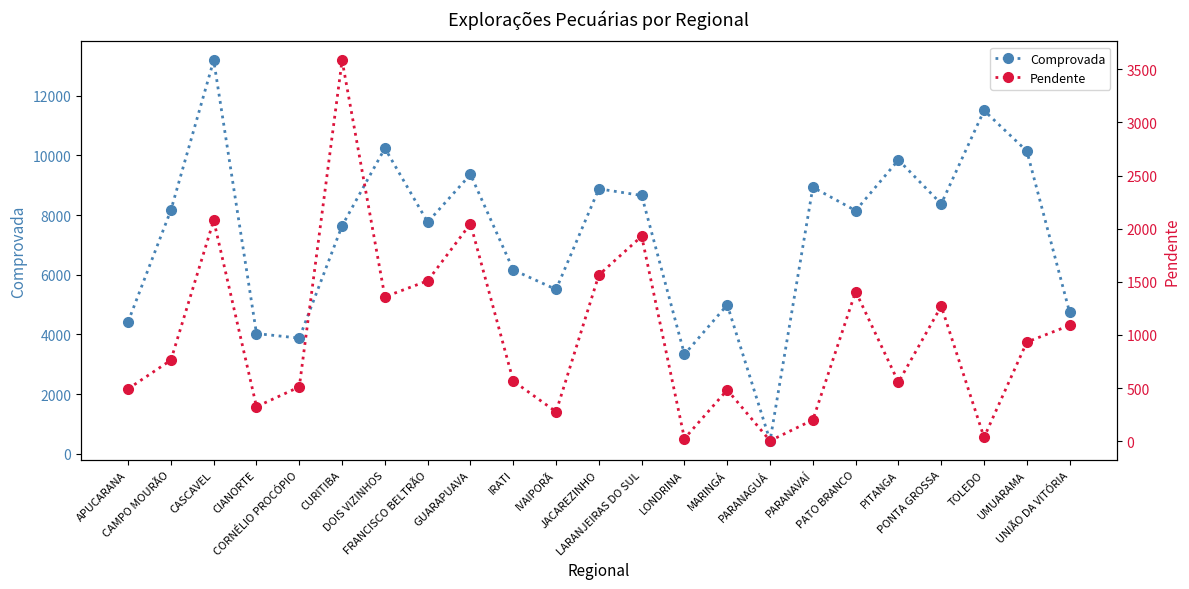

What is the sum of the Comprovada values at IVAIPORÃ and PONTA GROSSA?

13882